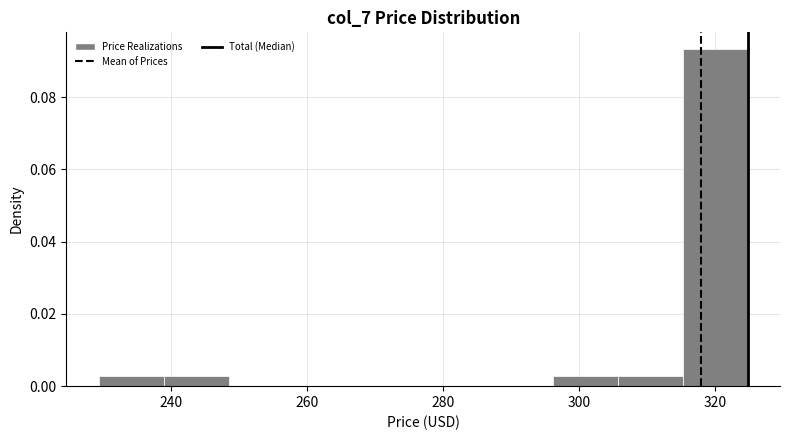

Reading left to right, list every bar in this chart as the range it spans on the x-axis followed by its height. Neither the bar edges nor the heights are printed on the chart, so give them approximately, as read against the axes.

230 to 238: 0.002
238 to 248: 0.002
248 to 258: 0
258 to 268: 0
268 to 278: 0
278 to 286: 0
286 to 296: 0
296 to 306: 0.002
306 to 316: 0.002
316 to 324: 0.094